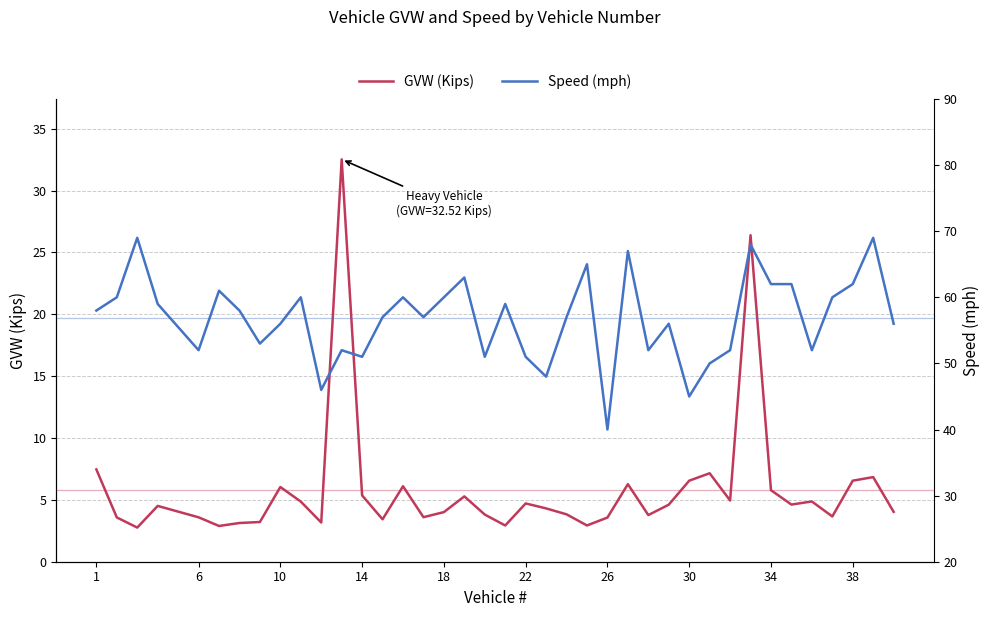

What is the difference between the second highest and minimum values in the Speed (mph) series?

29.0